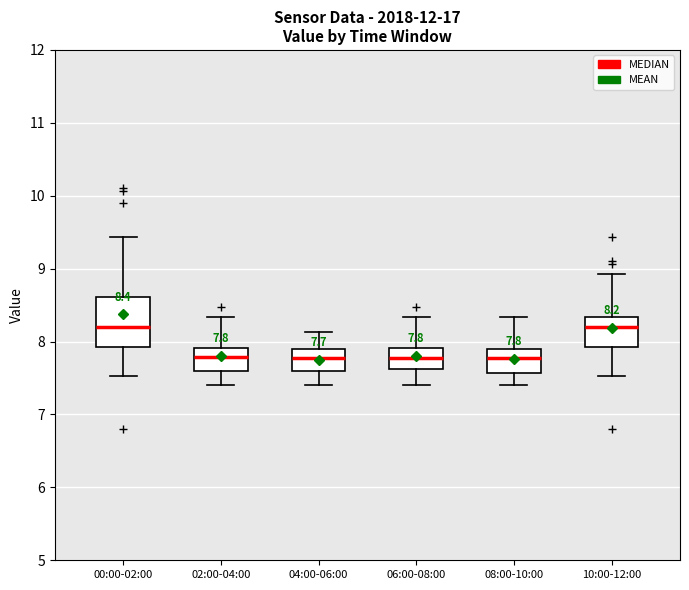

Which box is the tallest, from its lower edge to its upper edge?

00:00-02:00